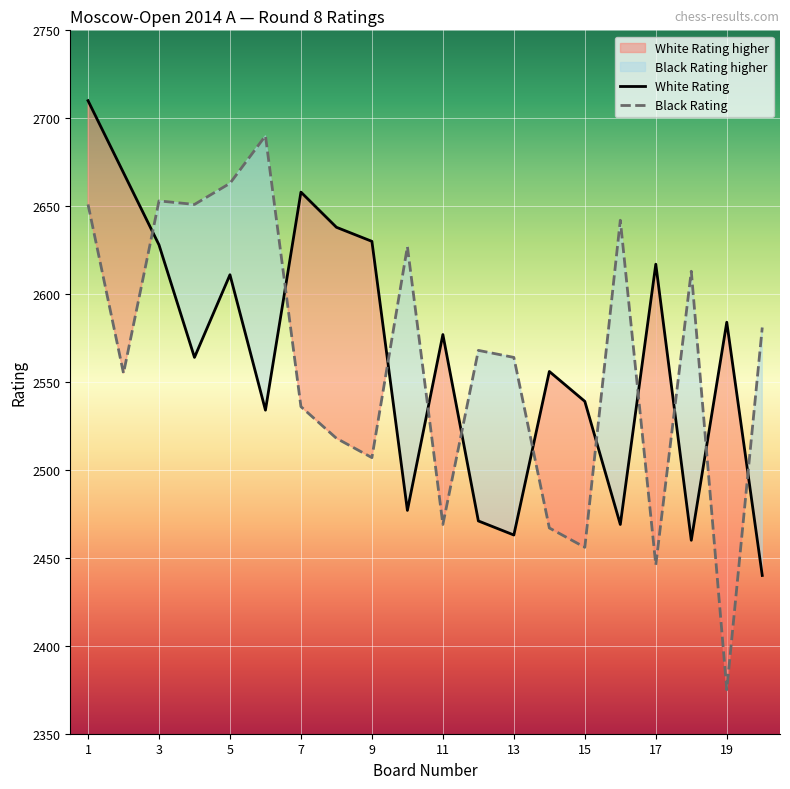

Between 15 and 16, which series saw the biggest shift?

Black Rating